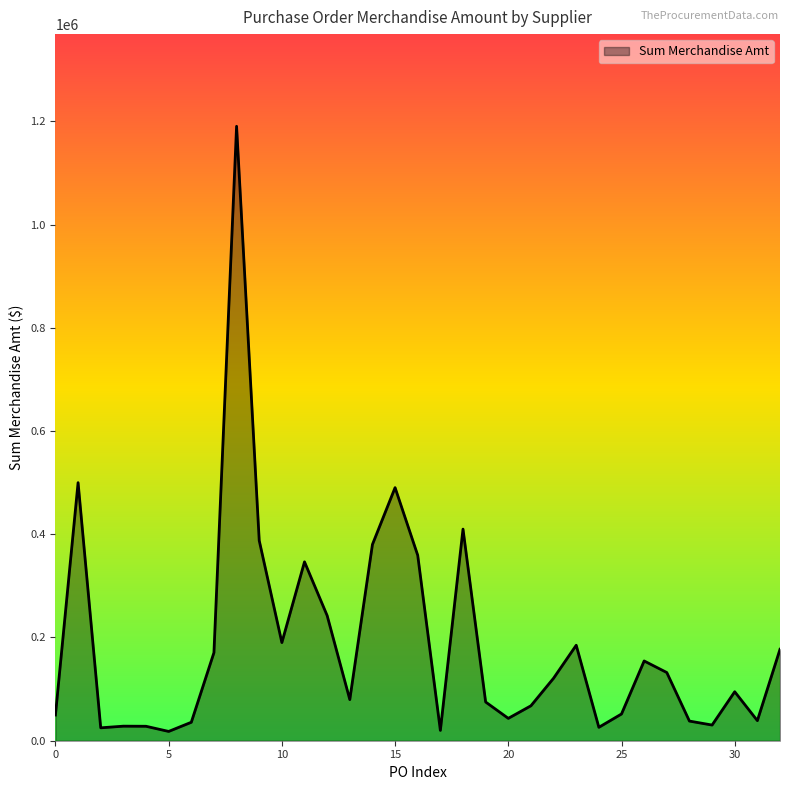

What is the greatest value displayed?

1190466.0